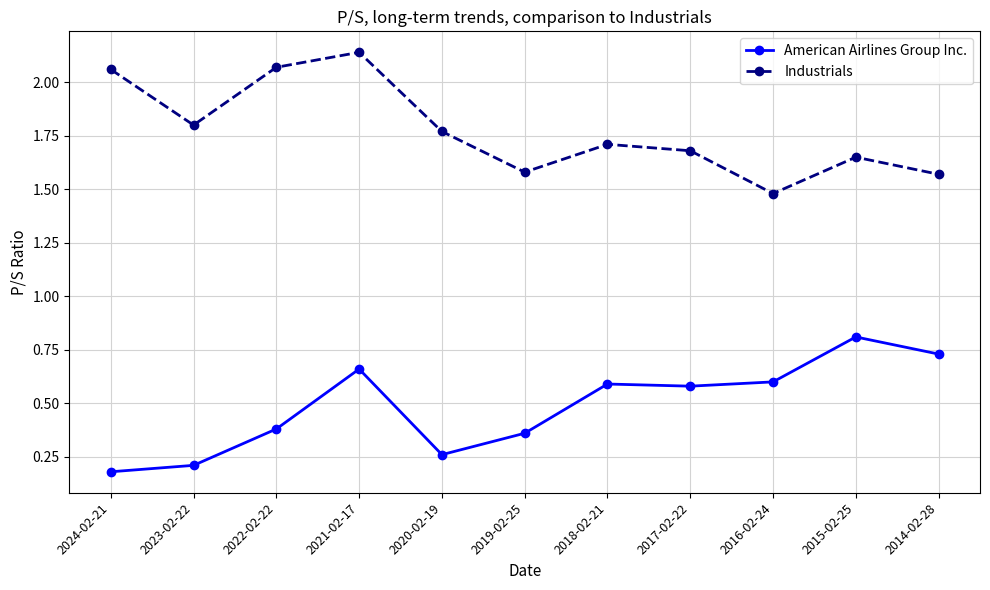

True or false: American Airlines Group Inc. has more than 1 points higher than both neighbors.

True